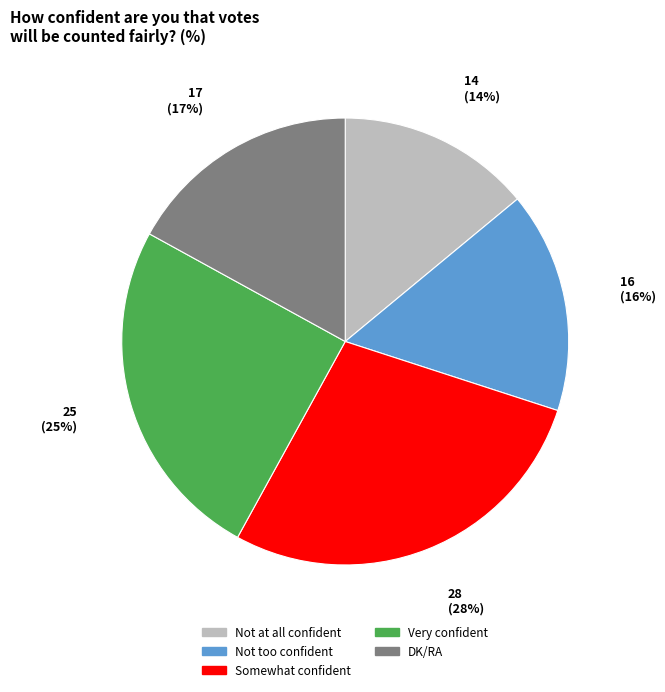

To the nearest percent, what is the average slice percentage?

20%